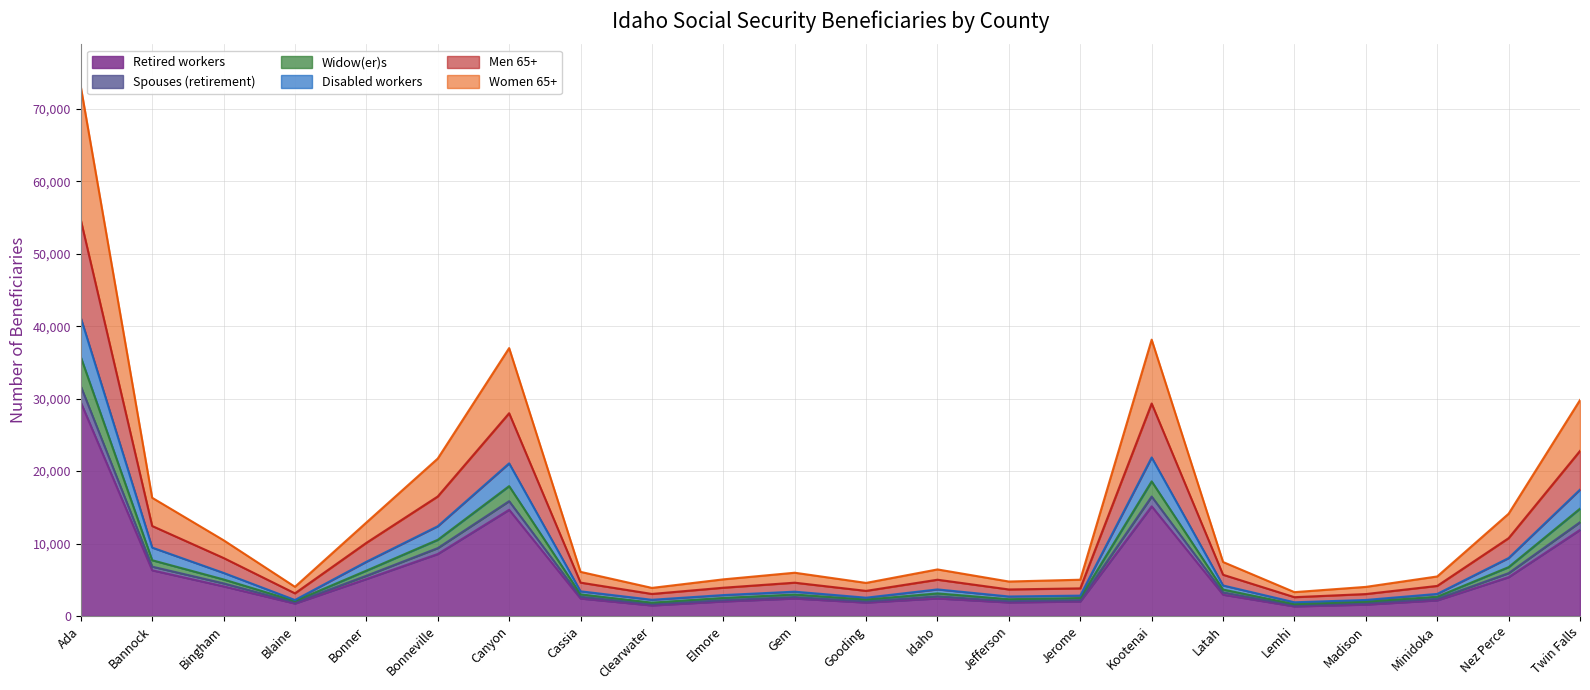

What is the maximum value shown in the chart?

73075